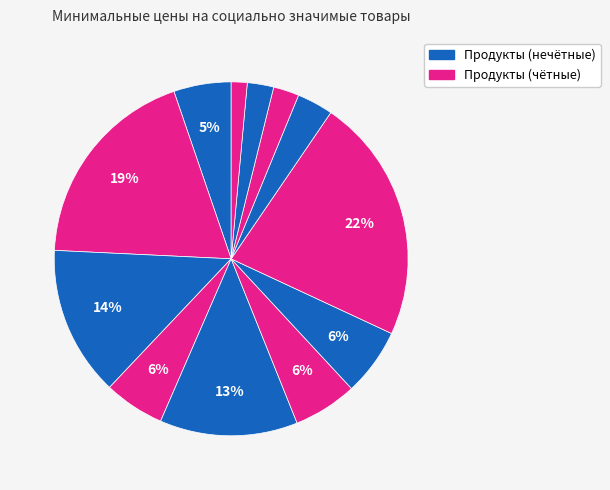

Count the number of slices in the pie.

12